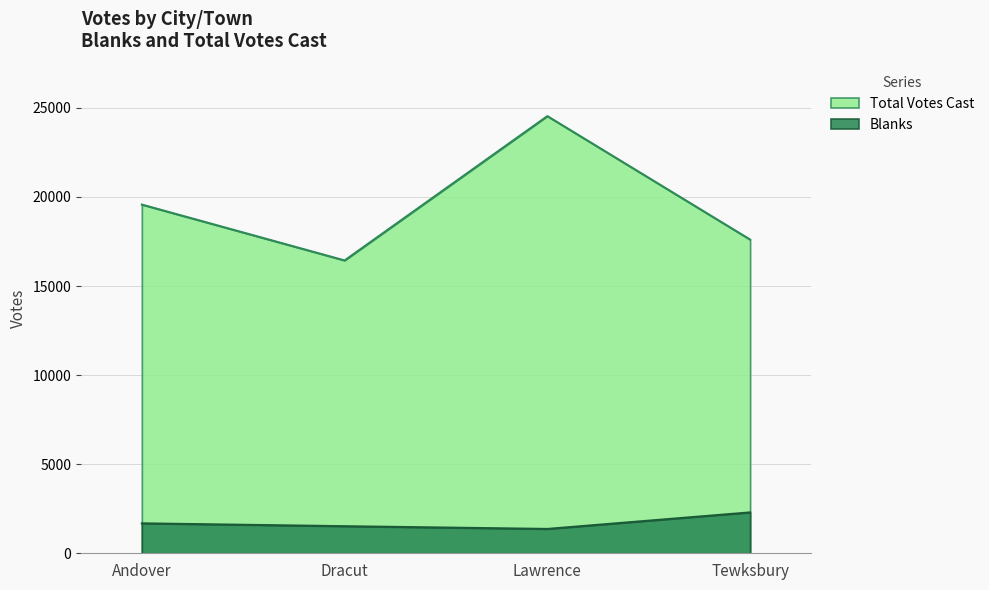

What is the difference between the second highest and minimum values in the Blanks series?

314